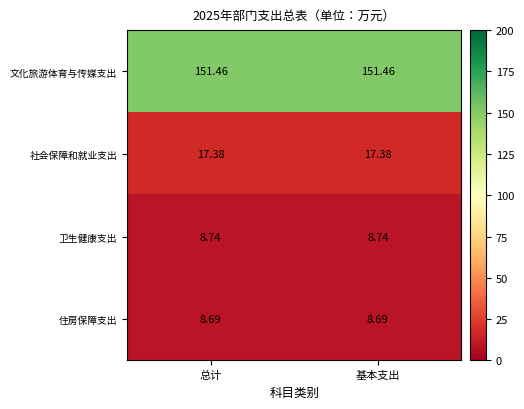

Is the value of 文化旅游体育与传媒支出 at 基本支出 greater than the value of 住房保障支出 at 基本支出?

Yes